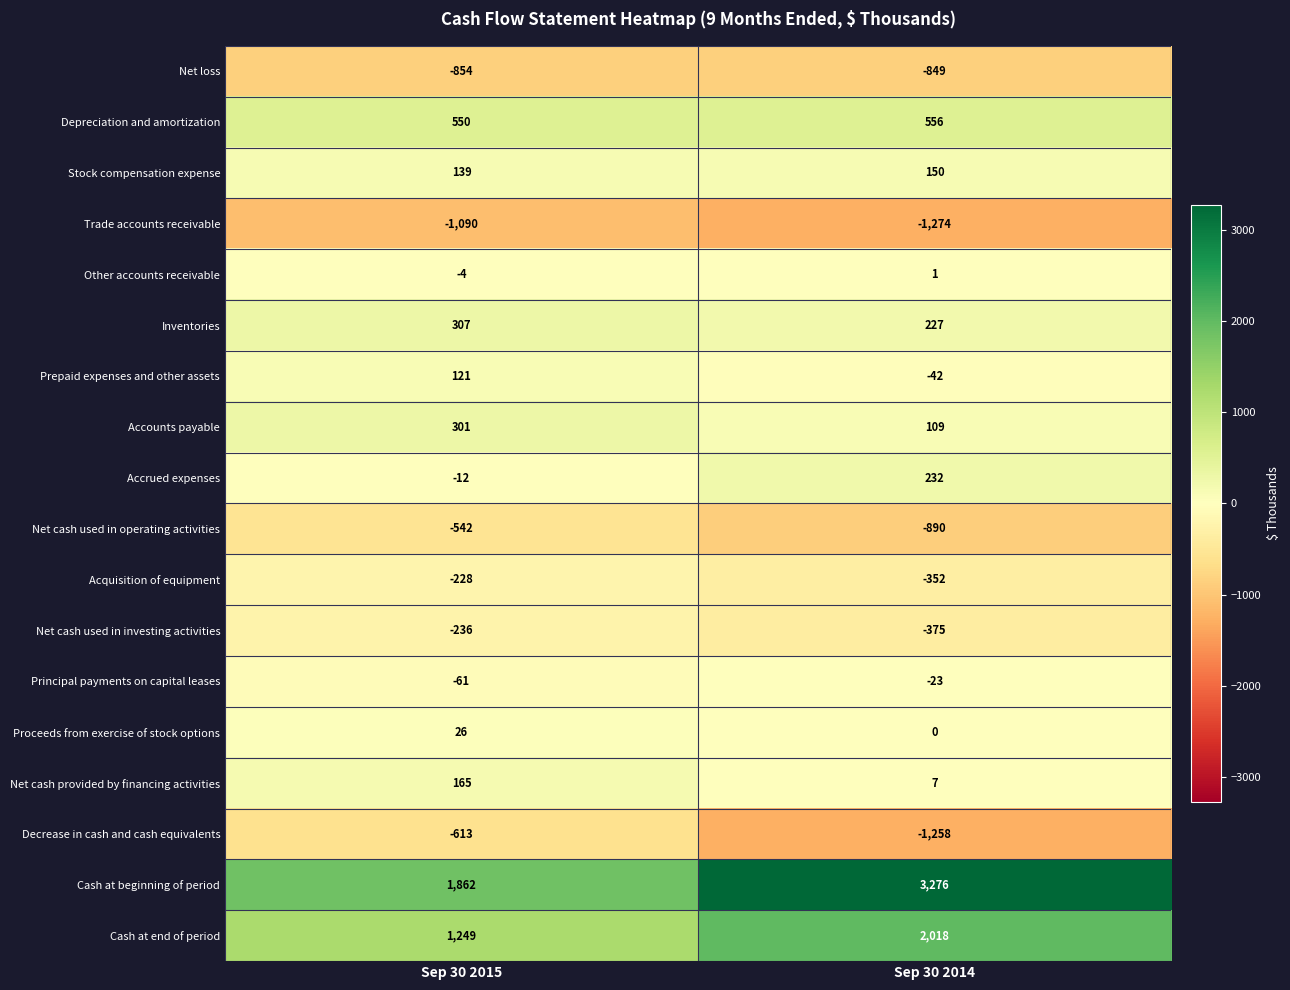

What is the difference between the Trade accounts receivable values at Sep 30 2015 and Sep 30 2014?

184